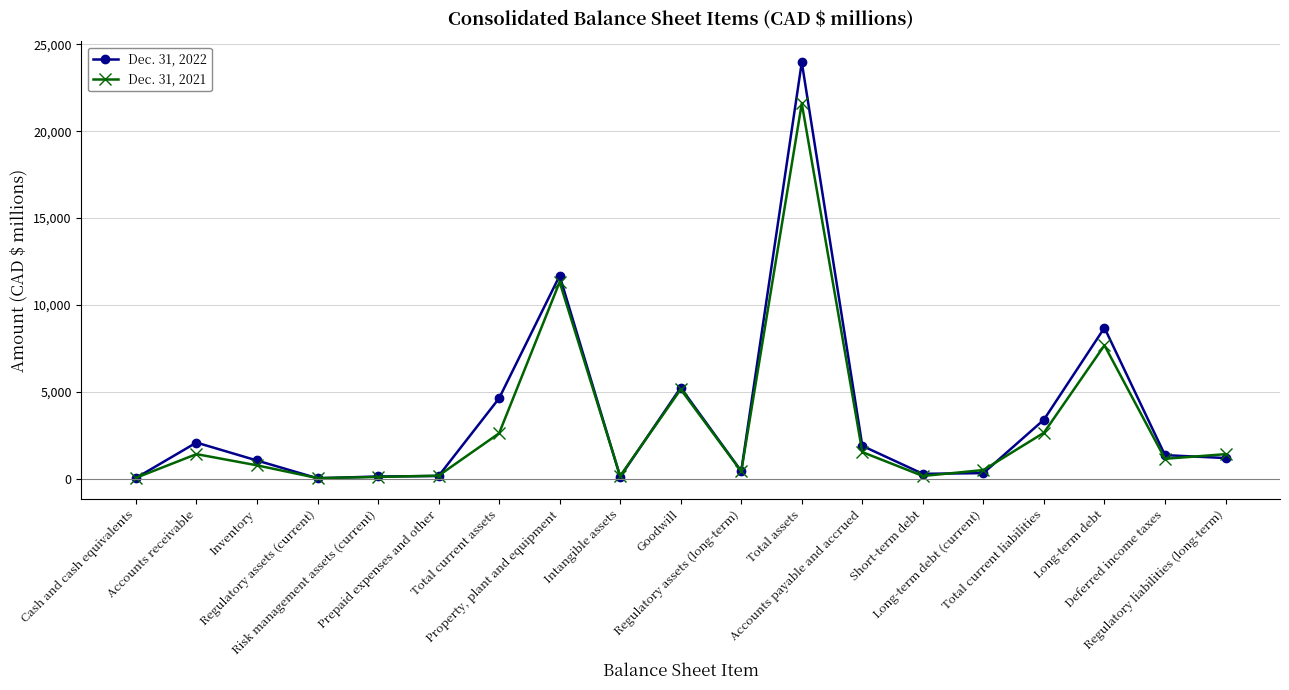

How many data points in Dec. 31, 2021 are less than 1158?

9